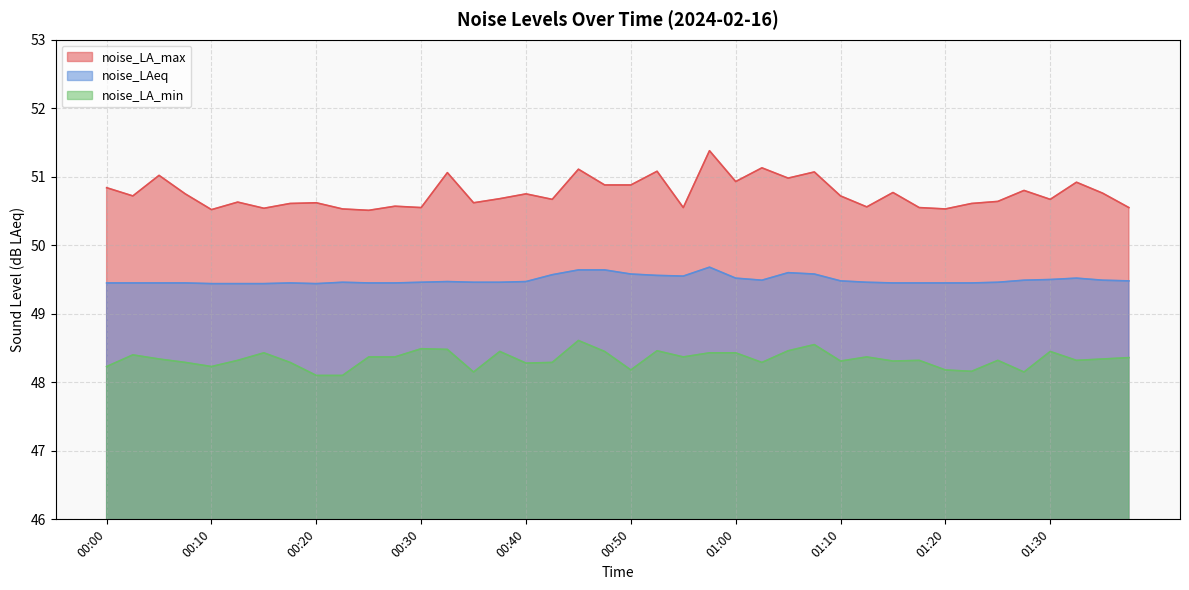

Which series changed the most between 00:20 and 00:30?

noise_LA_min